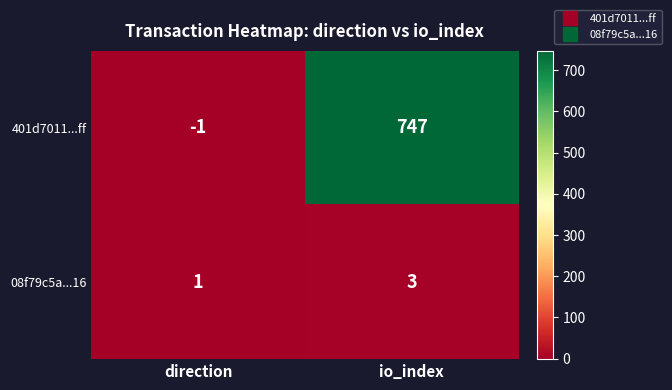

What is the sum of the 401d7011...ff values at direction and io_index?

746